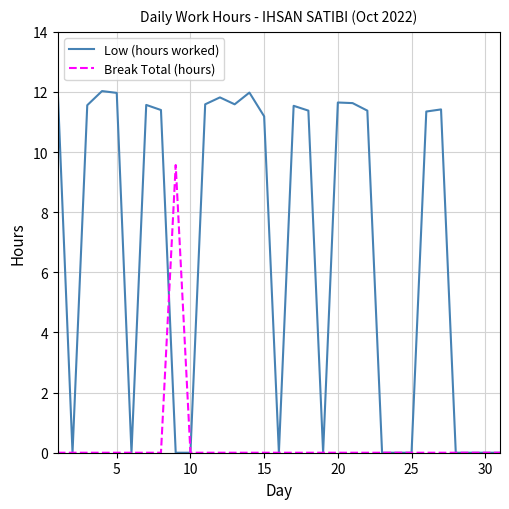

Which series has the largest total across all categories?

Low (hours worked)